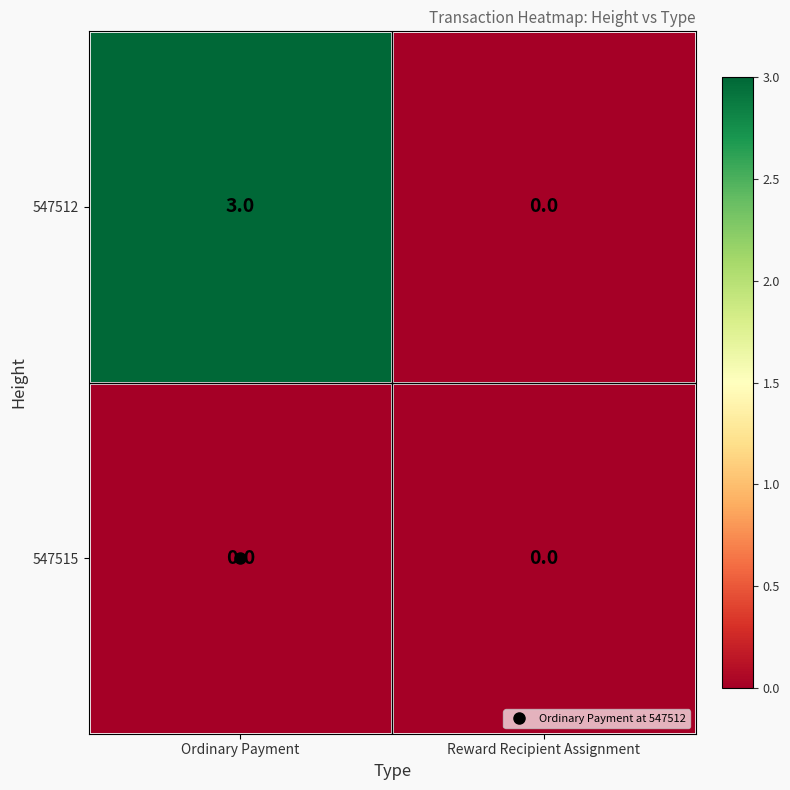

True or false: 547512 has a value of 2 at Ordinary Payment.

False